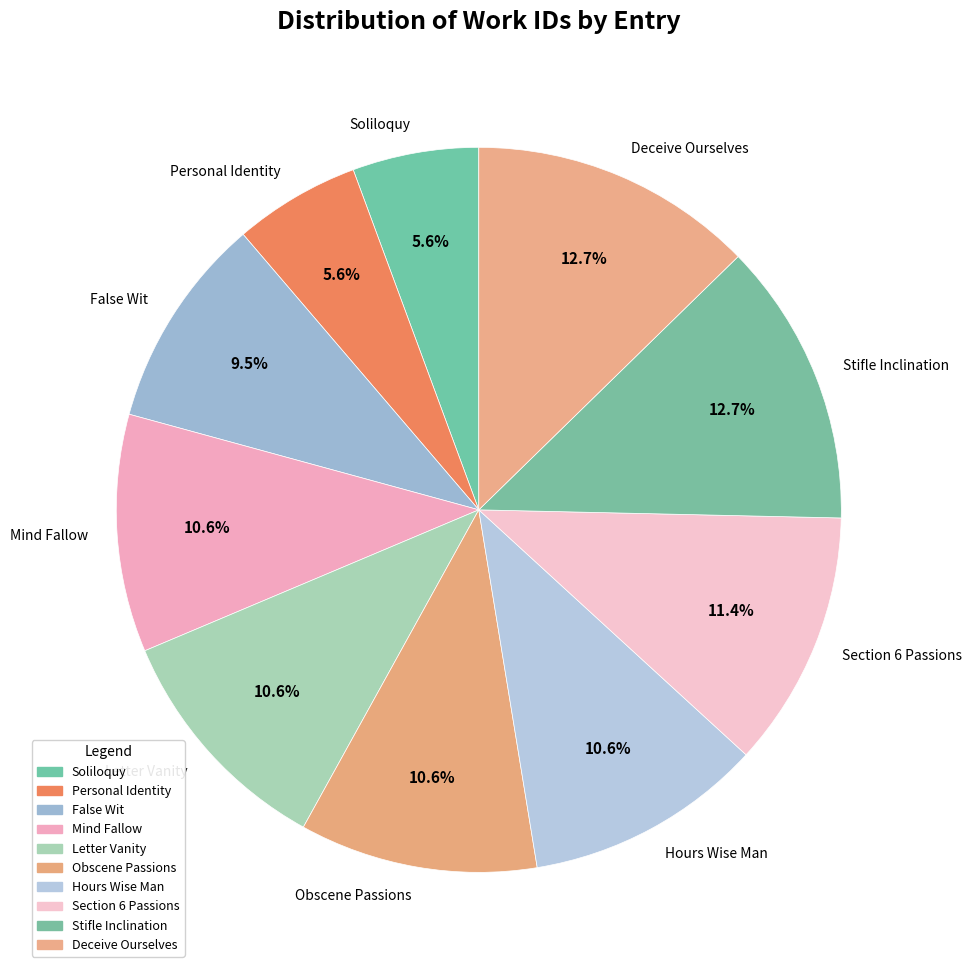

What is the ratio of the value at Section 6 Passions to the value at Soliloquy?

2.0